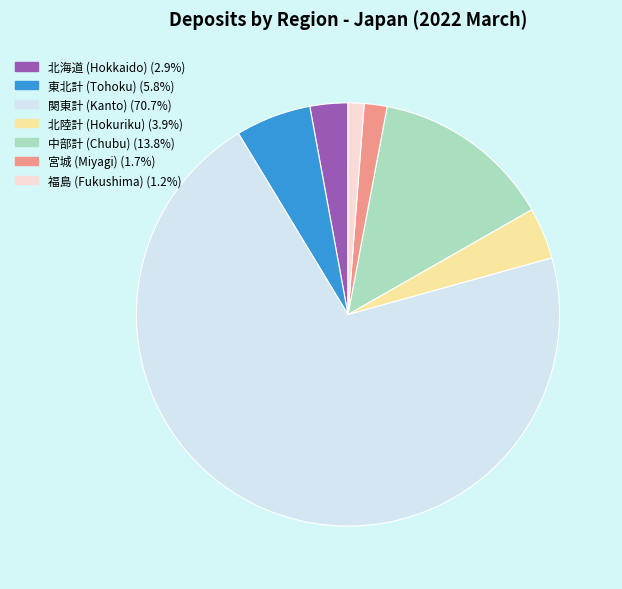

How many segments does this pie chart have?

7